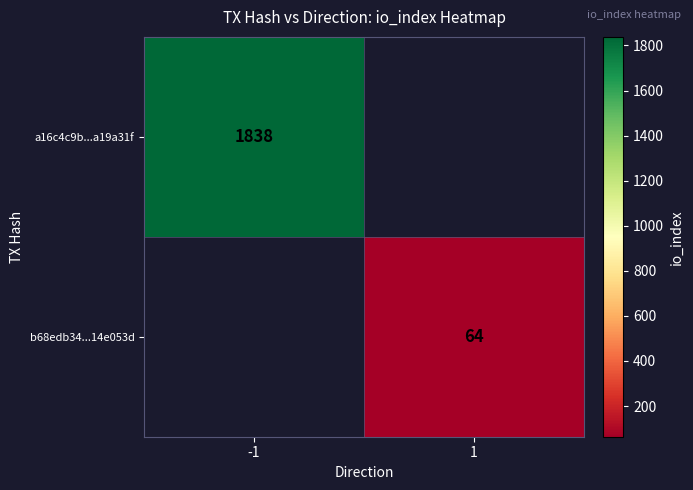

The value of b68edb34...14e053d at 1 is 36. True or false?

False